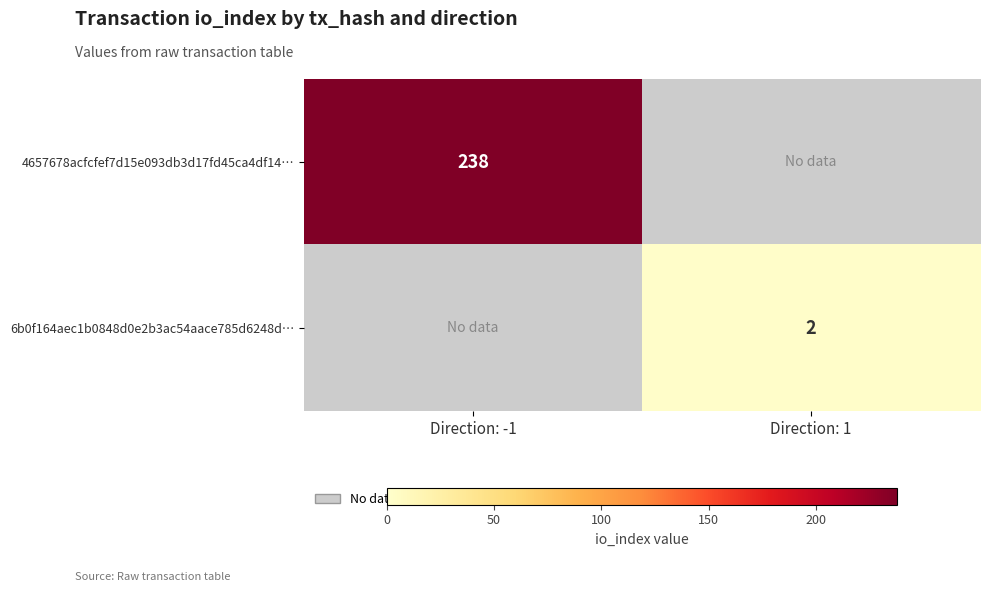

True or false: 4657678acfcfef7d15e093db3d17fd45ca4df14… has a value of 238 at Direction: -1.

True